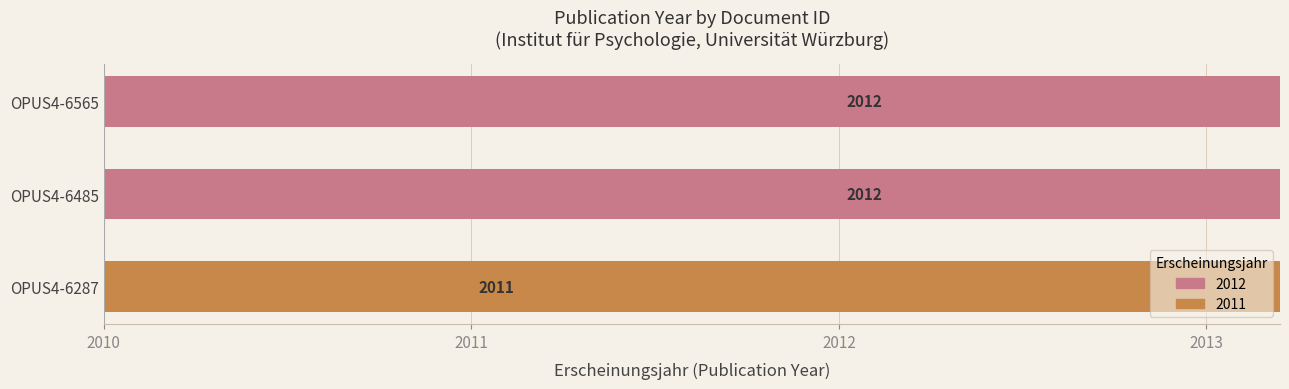

What is the average value?

2012